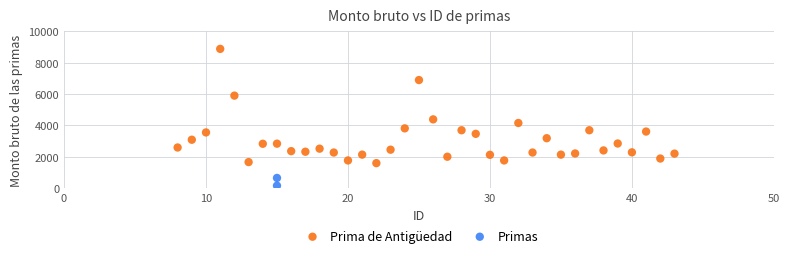

What are all the series names shown in the legend?

Prima de Antigüedad, Primas